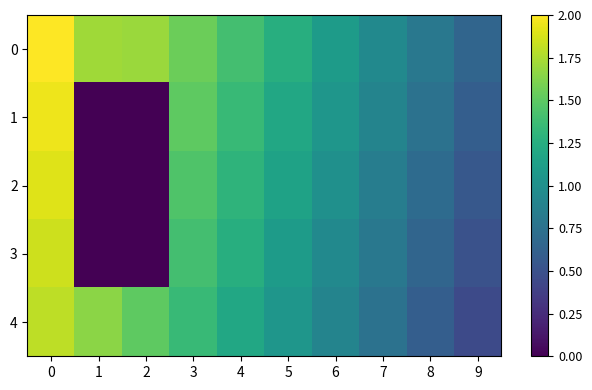

Which series has the largest range (max minus min)?

1